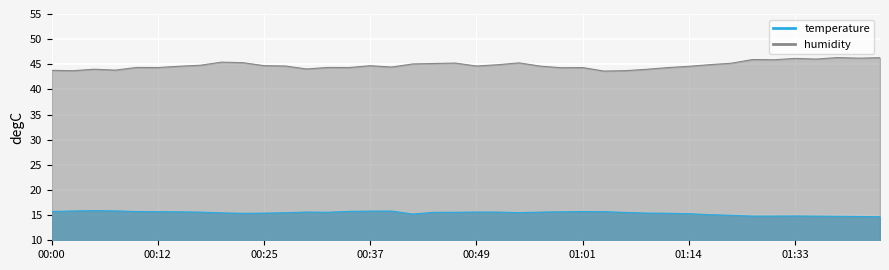

What is the difference between the maximum and second lowest values in the humidity series?

2.6